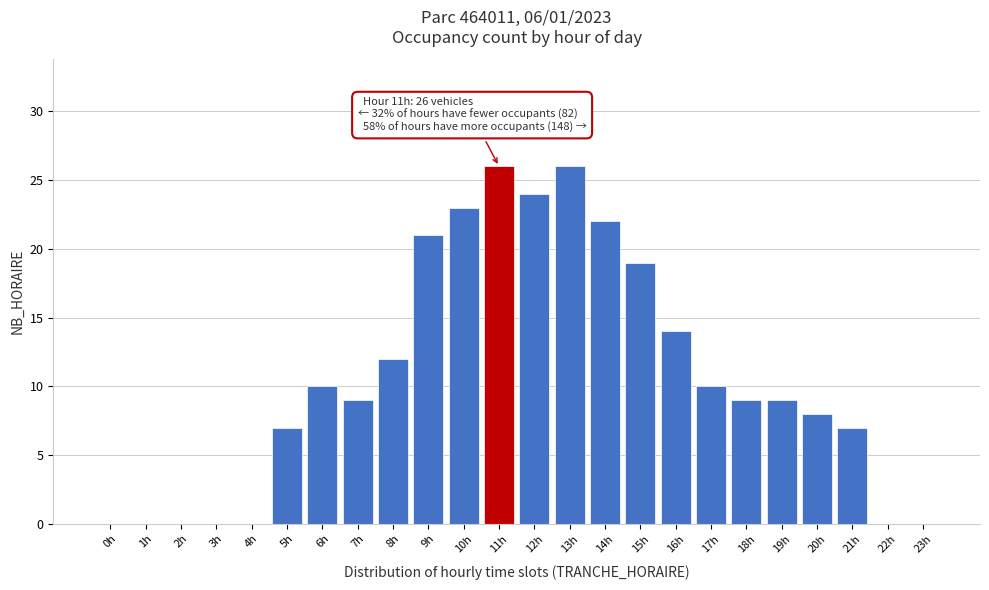

Reading left to right, list all the values displayed in this chart.

0h=0	1h=0	2h=0	3h=0	4h=0	5h=7	6h=10	7h=9	8h=12	9h=21	10h=23	11h=26	12h=24	13h=26	14h=22	15h=19	16h=14	17h=10	18h=9	19h=9	20h=8	21h=7	22h=0	23h=0